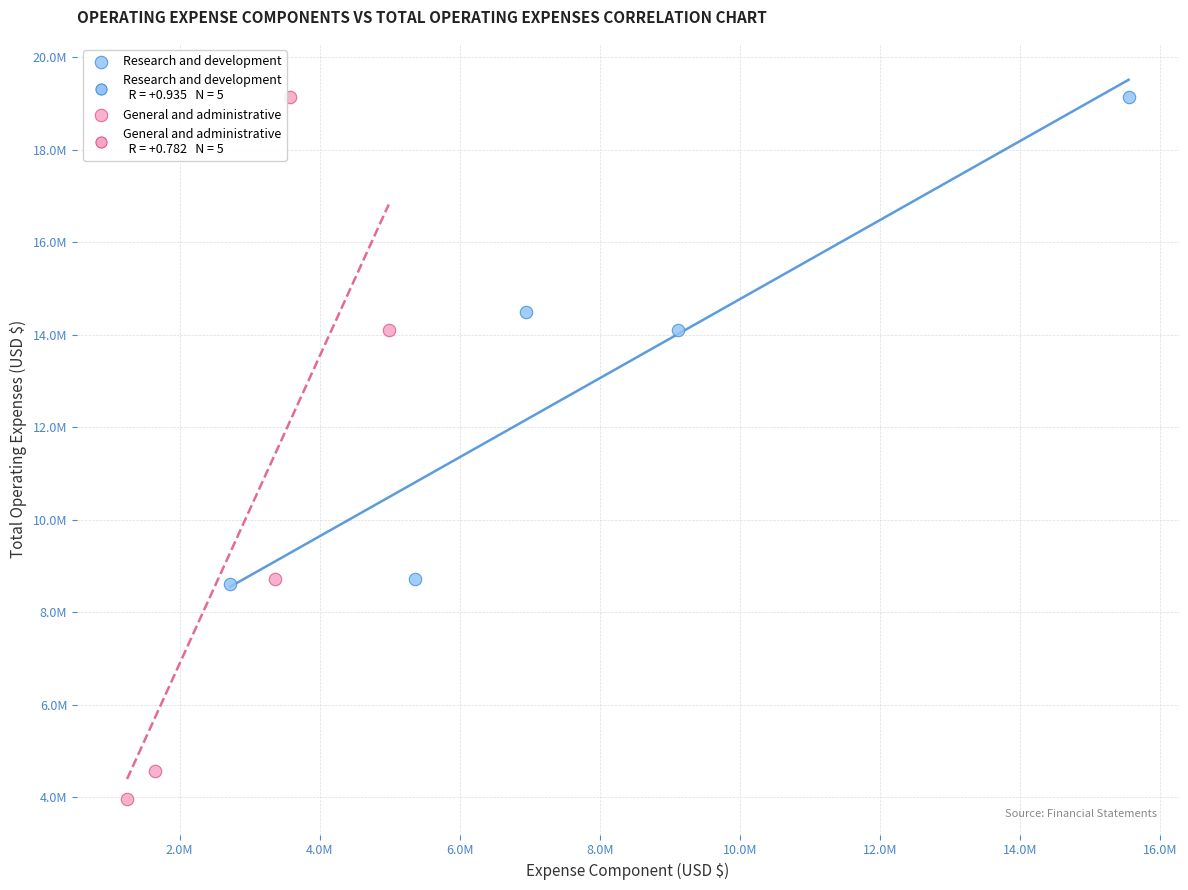

Which series contains the lowest Y value?

General and administrative